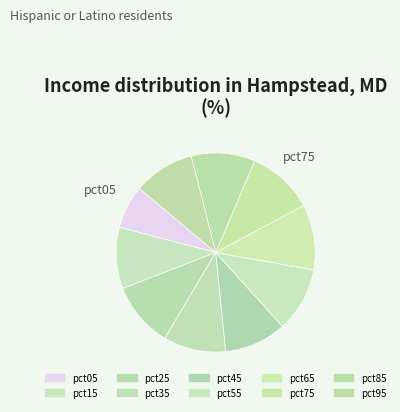

Count the number of slices in the pie.

10